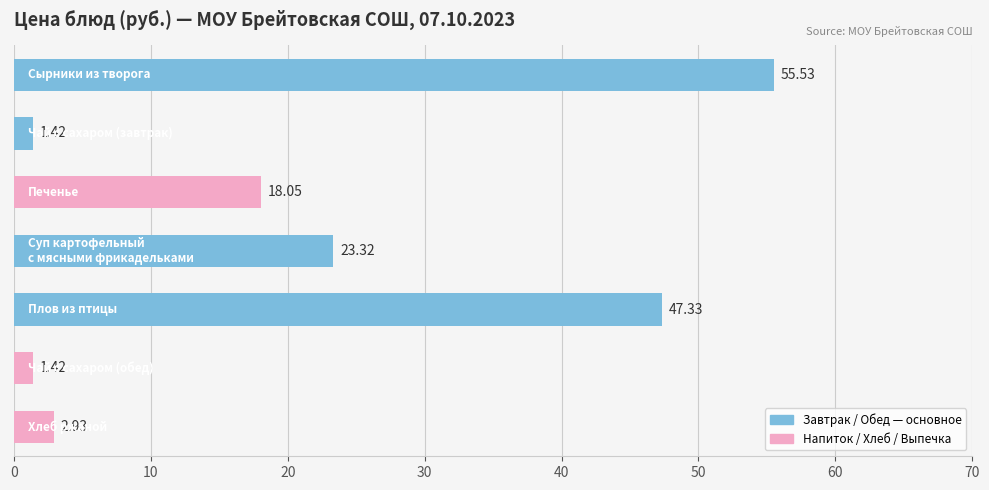

How many values are below 18?

3